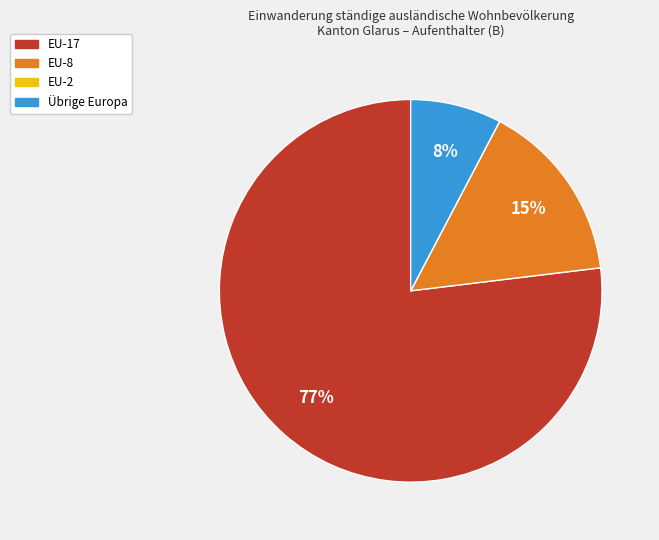

Is there a majority slice in this chart?

Yes